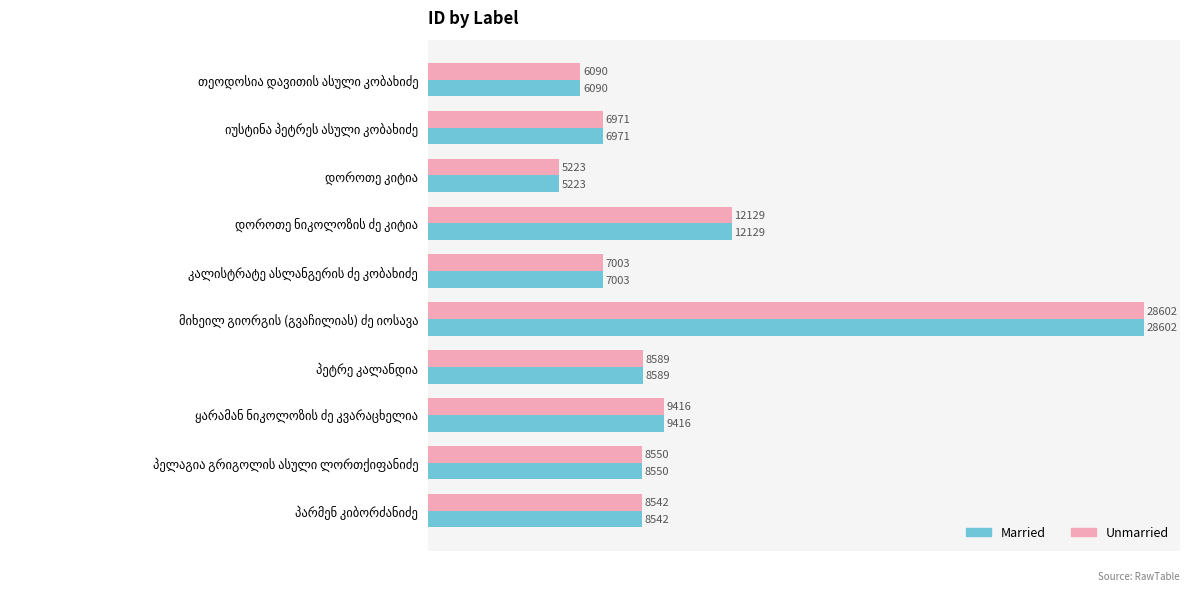

What is the maximum value for Unmarried?

28602